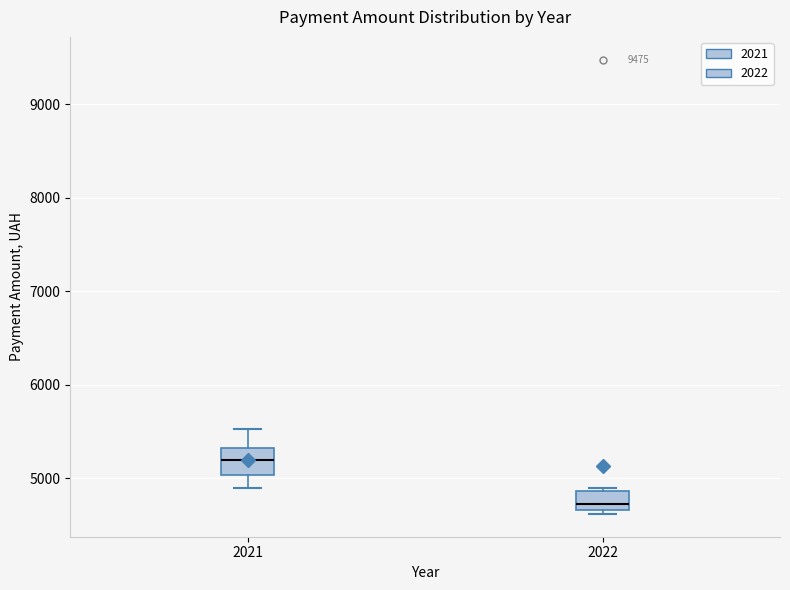

Reading left to right, transcribe this box plot: for each box, give where its median line is, the range the box spans, and where its two whiskers end, as read against the y-axis. The values are not printed on the chart, so give them approximately, as read against the axis.

2021: median 5200, box 5000 to 5300, whiskers 4900 to 5500
2022: median 4700 (inside the box), box 4700 to 4900, whiskers 4600 to 4900 (just above the box's upper edge)